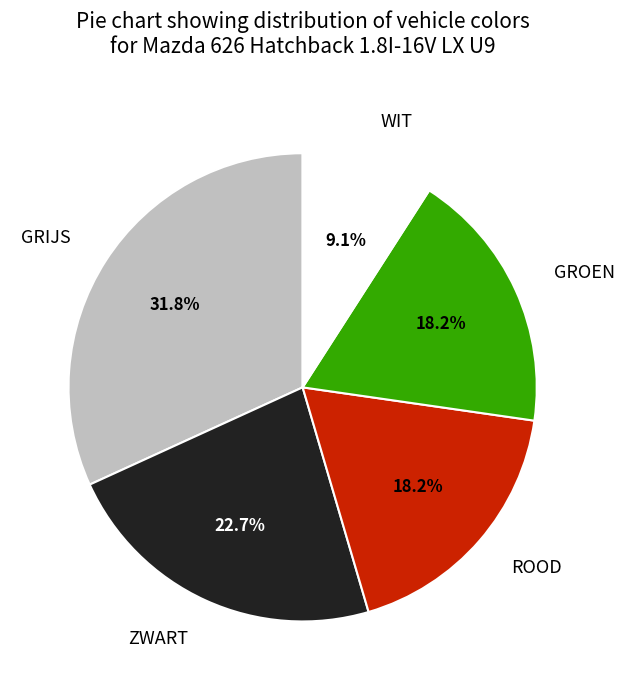

Count the number of slices in the pie.

5